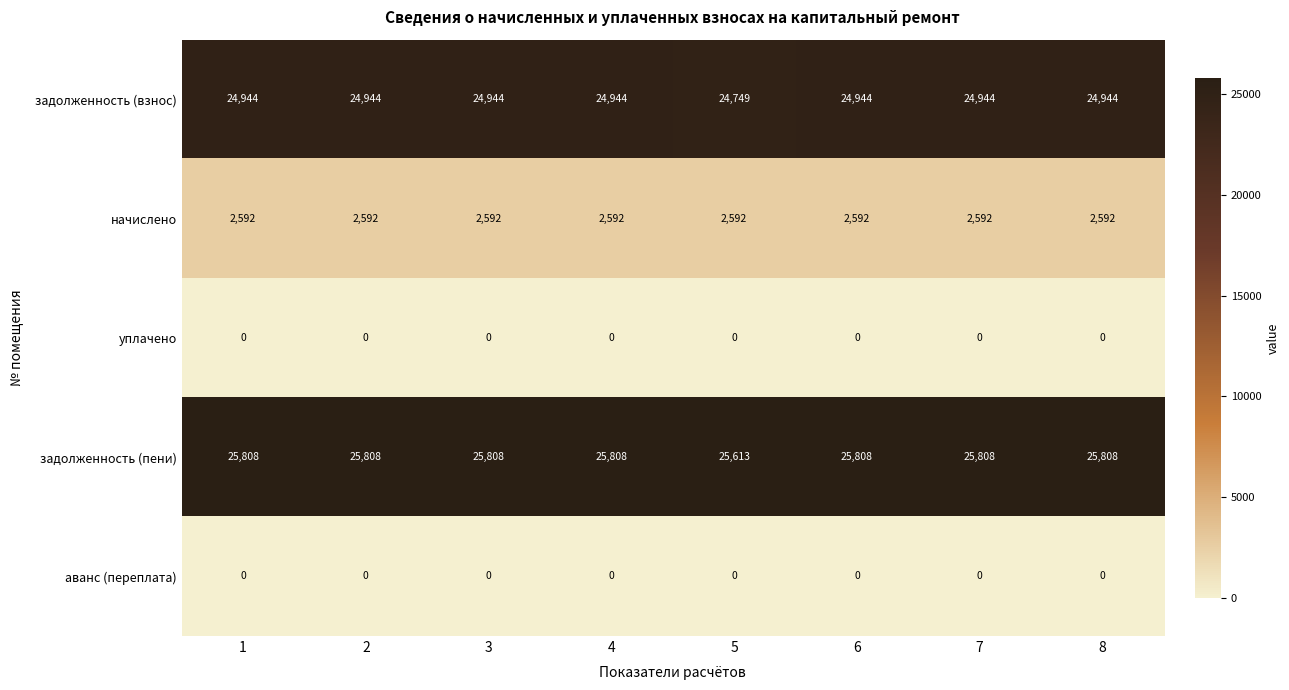

What is the spread (max minus min) of values at 3?

25808